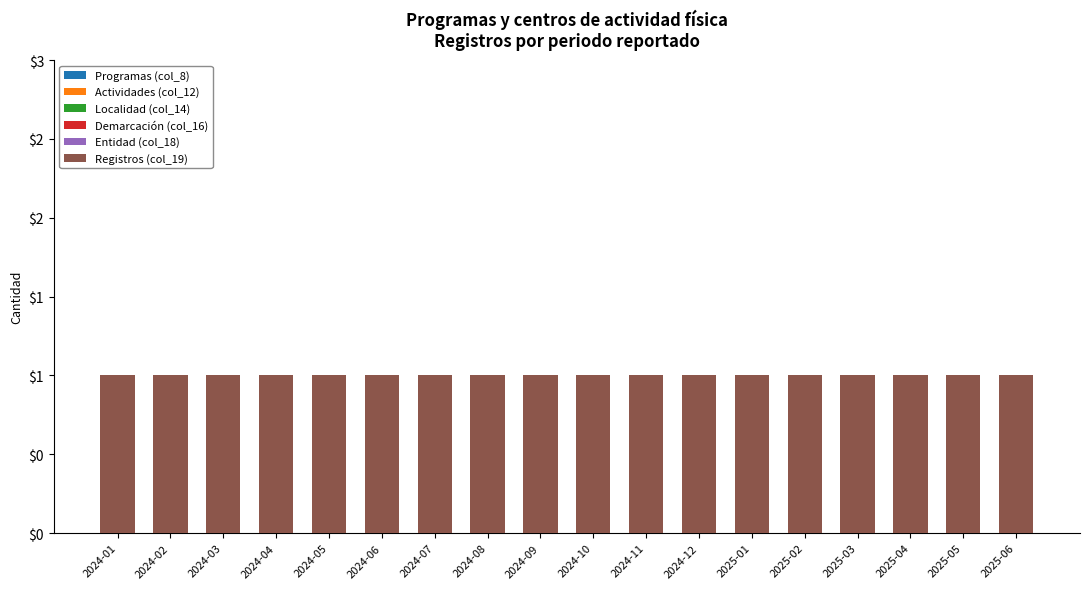

Which series has the largest range (max minus min)?

Programas (col_8)